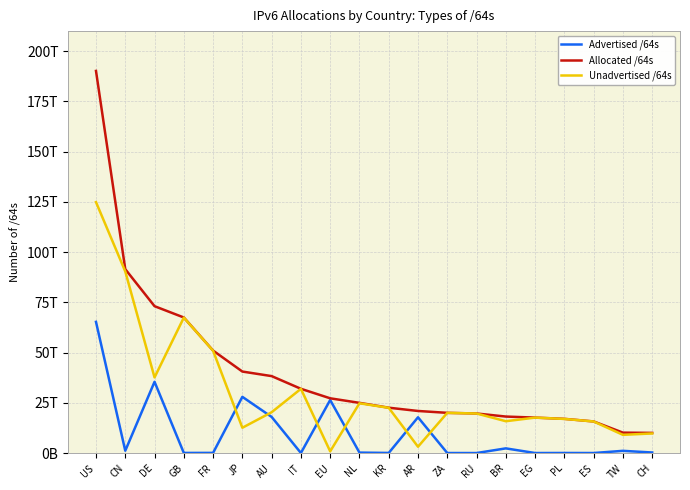

Does the chart display data point markers on the line(s)?

No